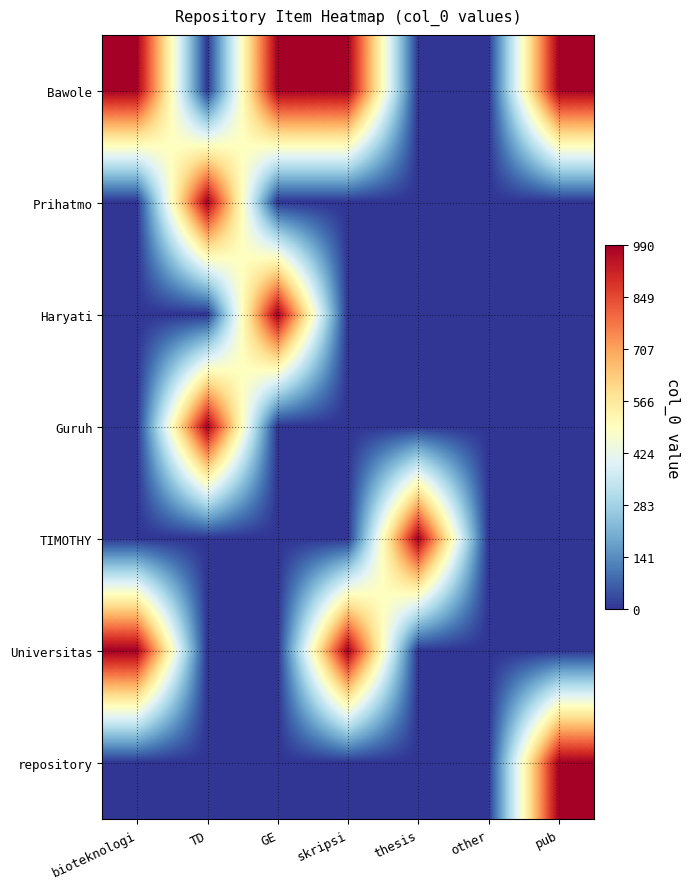

At how many categories does at least one series exceed 732?

6